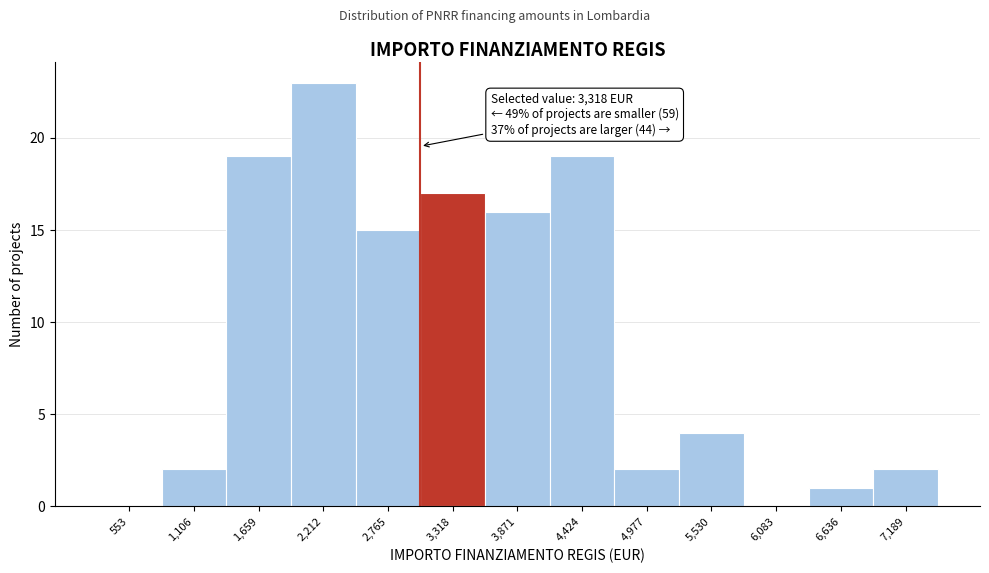

Reading left to right, list all the values displayed in this chart.

553=0	1,106=2	1,659=19	2,212=23	2,765=15	3,318=17	3,871=16	4,424=19	4,977=2	5,530=4	6,083=0	6,636=1	7,189=2